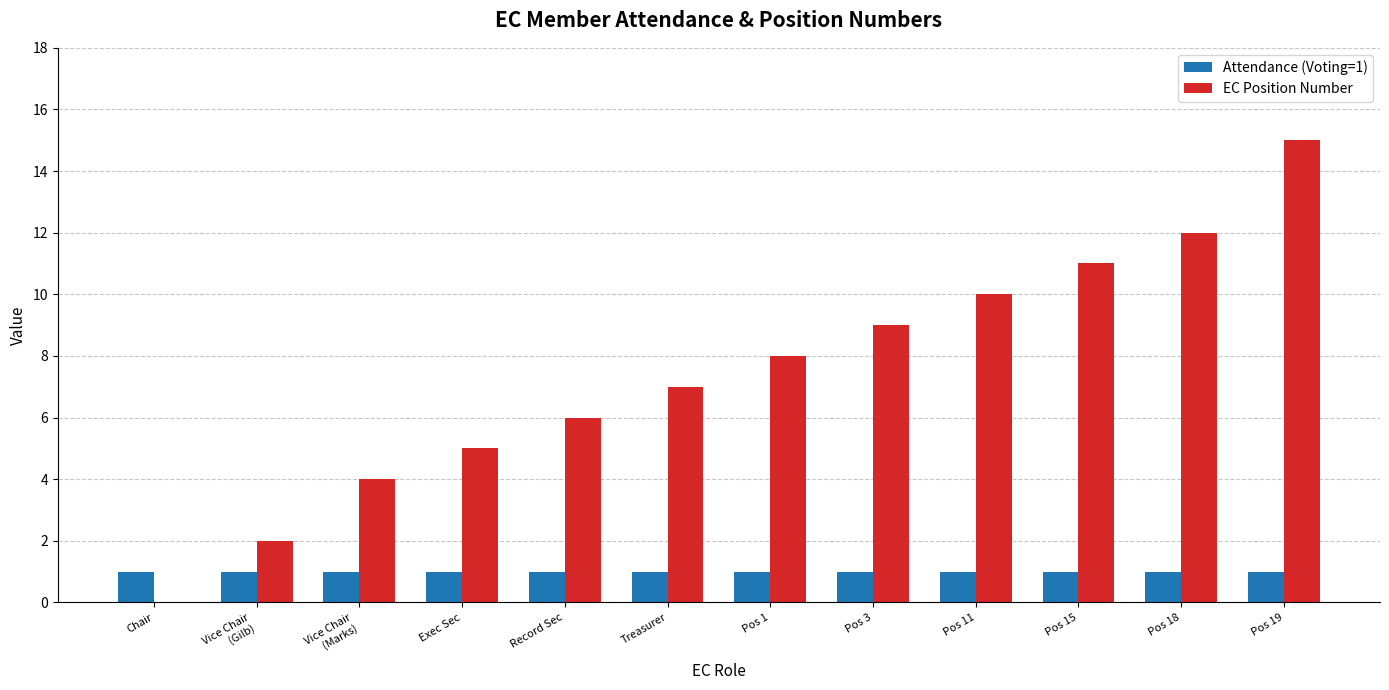

True or false: Attendance (Voting=1) has a value of 1 at Chair.

True